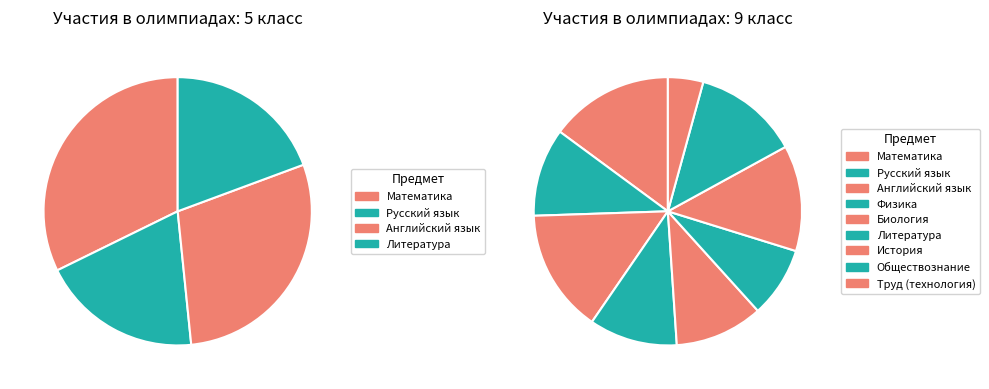

What is the total percentage of Физика and Русский язык?

19.4%